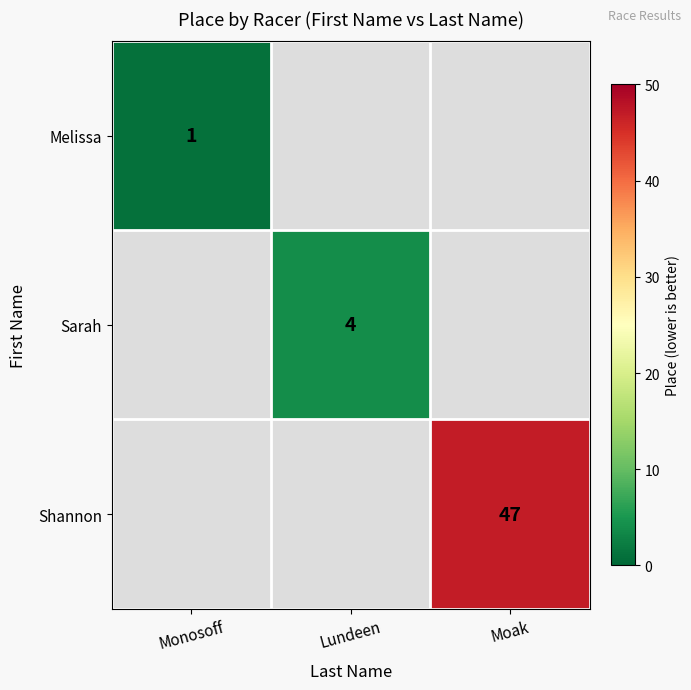

Between Monosoff and Lundeen, which is larger?

Lundeen